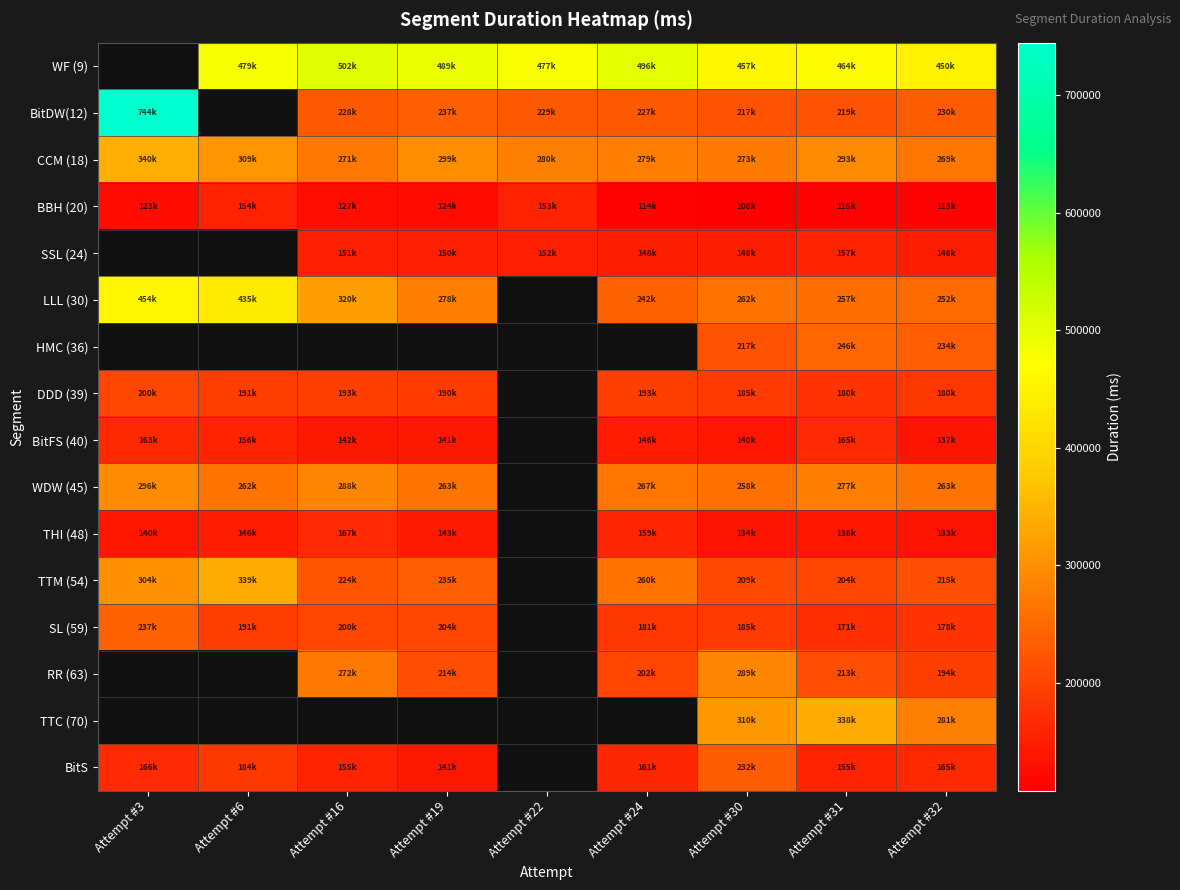

Between Attempt #16 and Attempt #32, which series saw the biggest shift?

RR (63)